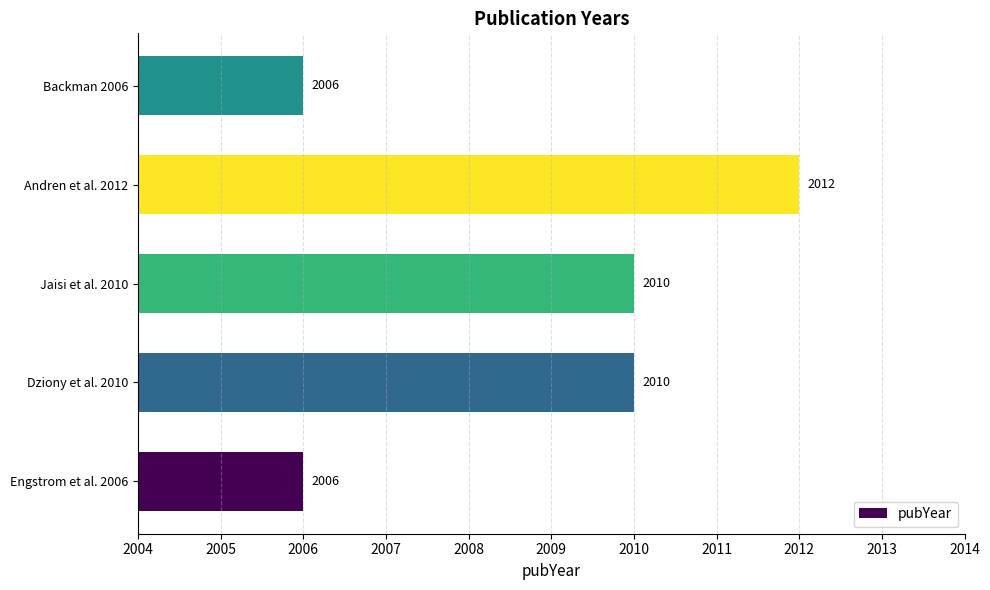

Does the chart contain stacked bars?

No